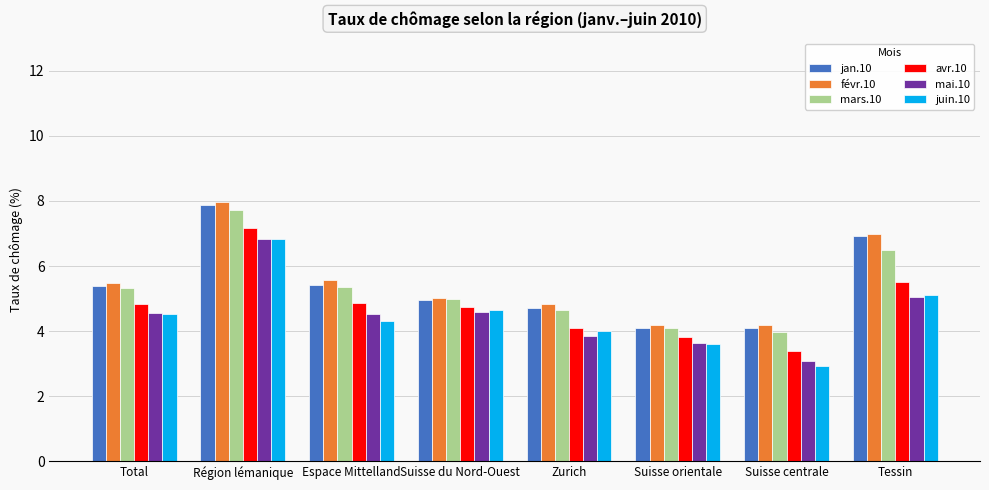

At how many categories does at least one series exceed 4?

8